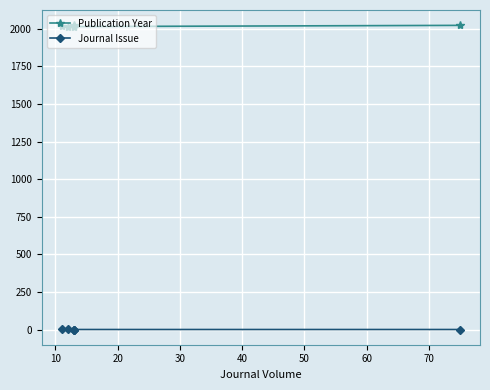

What is the difference between the second highest and minimum values in the Publication Year series?

11